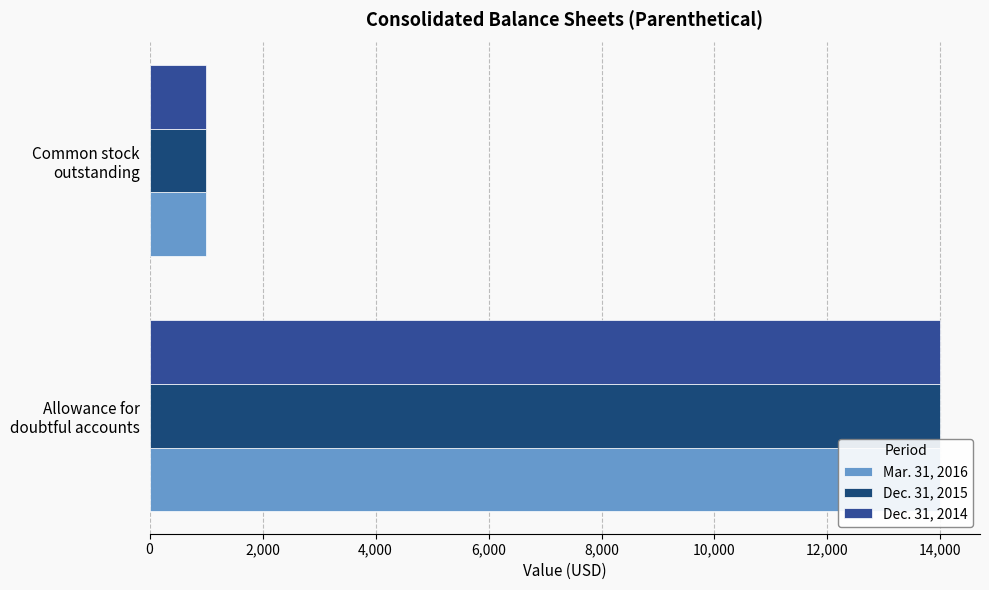

The Dec. 31, 2015 series shows 20194 at Allowance for doubtful accounts. True or false?

False